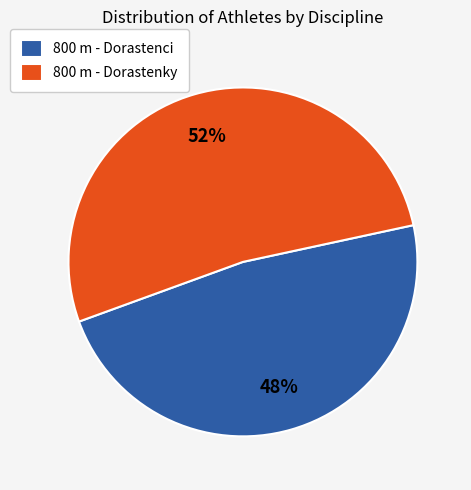

The 800 m - Dorastenky slice represents 63% of the pie. True or false?

False